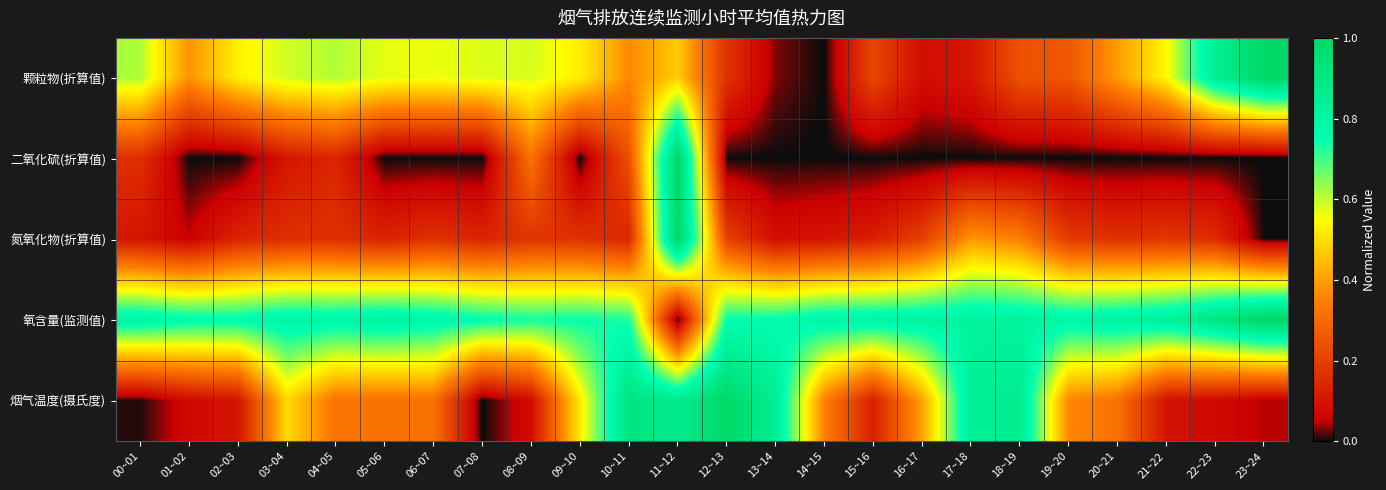

Reading left to right, what are all the values shown in this chart?

颗粒物(折算值): 00~01=0.6	01~02=0.4	02~03=0.5	03~04=0.6	04~05=0.6	05~06=0.6	06~07=0.6	07~08=0.6	08~09=0.6	09~10=0.5	10~11=0.4	11~12=0.5	12~13=0.2	13~14=0.0	14~15=0.0	15~16=0.2	16~17=0.1	17~18=0.1	18~19=0.2	19~20=0.3	20~21=0.4	21~22=0.5	22~23=0.8	23~24=1.0
二氧化硫(折算值): 00~01=0.2	01~02=0.0	02~03=0.0	03~04=0.1	04~05=0.1	05~06=0.0	06~07=0.0	07~08=0.0	08~09=0.3	09~10=0.0	10~11=0.2	11~12=1.0	12~13=0.0	13~14=0.0	14~15=0.0	15~16=0.0	16~17=0.0	17~18=0.0	18~19=0.0	19~20=0.0	20~21=0.0	21~22=0.0	22~23=0.0	23~24=0.0
氮氧化物(折算值): 00~01=0.1	01~02=0.1	02~03=0.1	03~04=0.2	04~05=0.2	05~06=0.1	06~07=0.2	07~08=0.1	08~09=0.2	09~10=0.2	10~11=0.1	11~12=1.0	12~13=0.2	13~14=0.1	14~15=0.1	15~16=0.1	16~17=0.2	17~18=0.4	18~19=0.3	19~20=0.2	20~21=0.2	21~22=0.2	22~23=0.2	23~24=0.0
氧含量(监测值): 00~01=0.8	01~02=0.8	02~03=0.8	03~04=0.8	04~05=0.8	05~06=0.8	06~07=0.8	07~08=0.8	08~09=0.7	09~10=0.7	10~11=0.7	11~12=0.0	12~13=0.8	13~14=0.8	14~15=0.8	15~16=0.8	16~17=0.8	17~18=0.8	18~19=0.8	19~20=0.8	20~21=0.8	21~22=0.8	22~23=0.9	23~24=1.0
烟气温度(摄氏度): 00~01=0.0	01~02=0.1	02~03=0.1	03~04=0.5	04~05=0.3	05~06=0.3	06~07=0.3	07~08=0.0	08~09=0.1	09~10=0.5	10~11=0.9	11~12=0.9	12~13=1.0	13~14=0.8	14~15=0.3	15~16=0.1	16~17=0.4	17~18=0.8	18~19=0.9	19~20=0.4	20~21=0.3	21~22=0.1	22~23=0.1	23~24=0.0